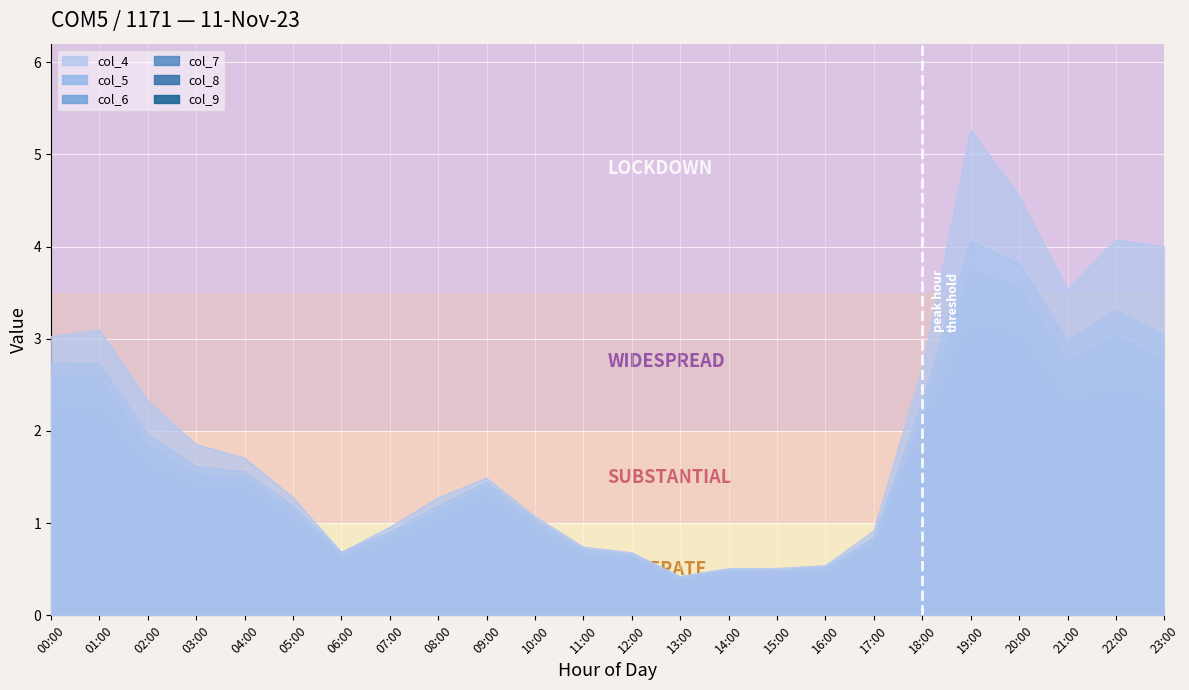

What is the label of the 15th point from the right?

09:00